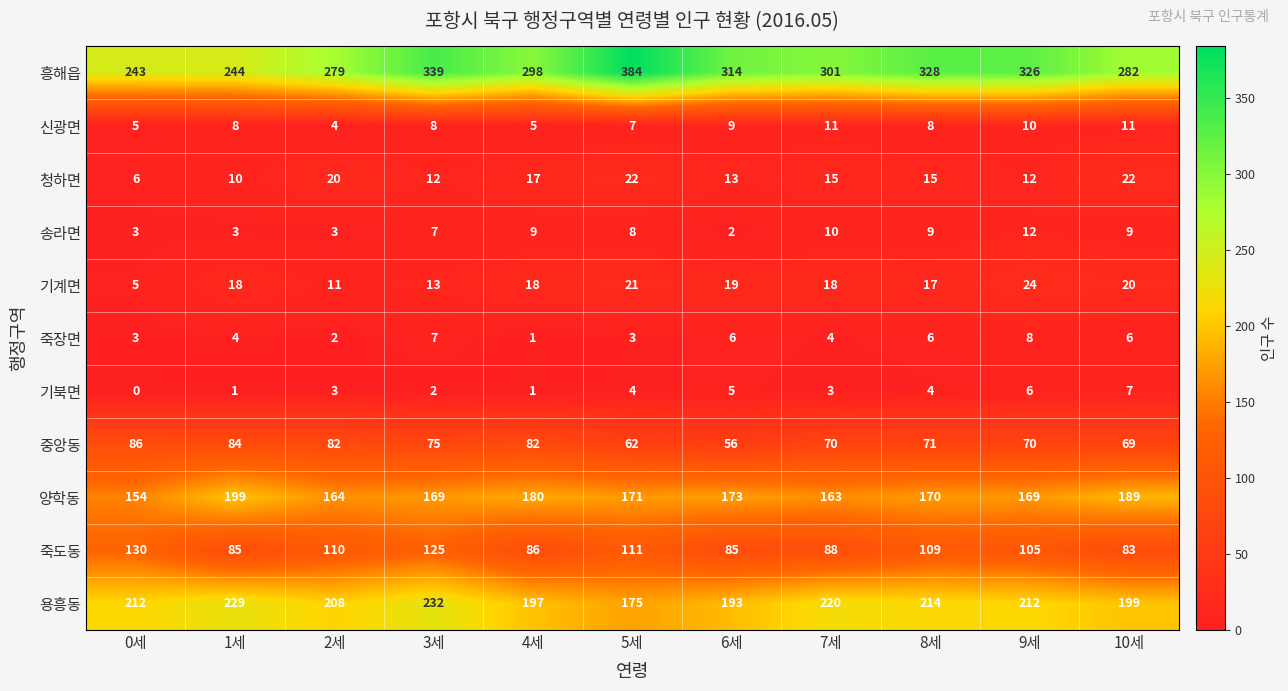

What is the difference between the second highest and second lowest values in the 신광면 series?

6